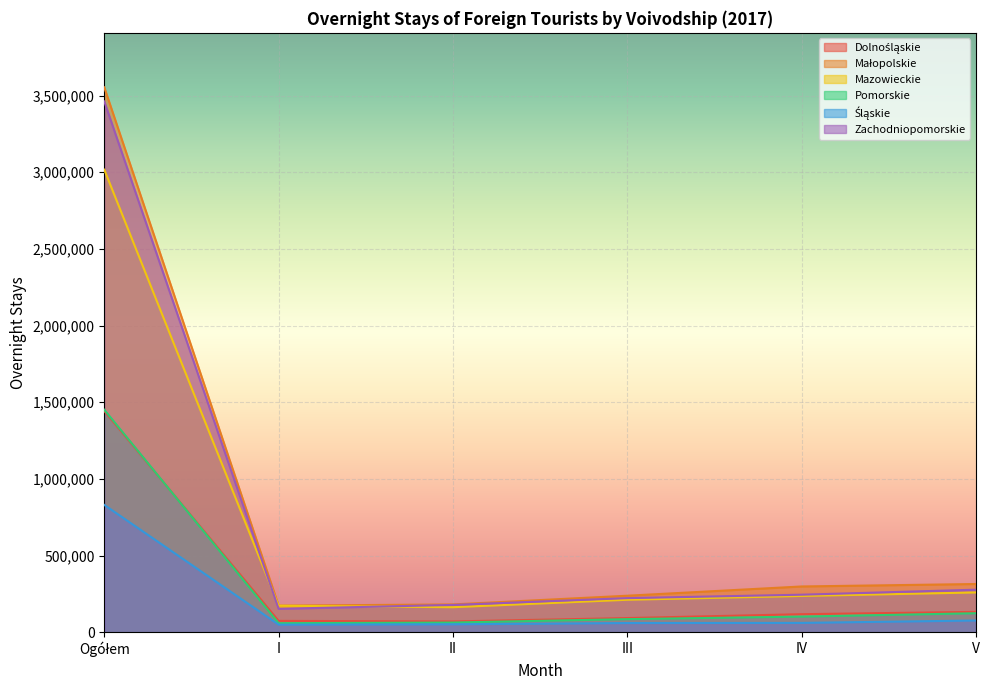

True or false: Zachodniopomorskie and Dolnośląskie intersect in this chart.

False